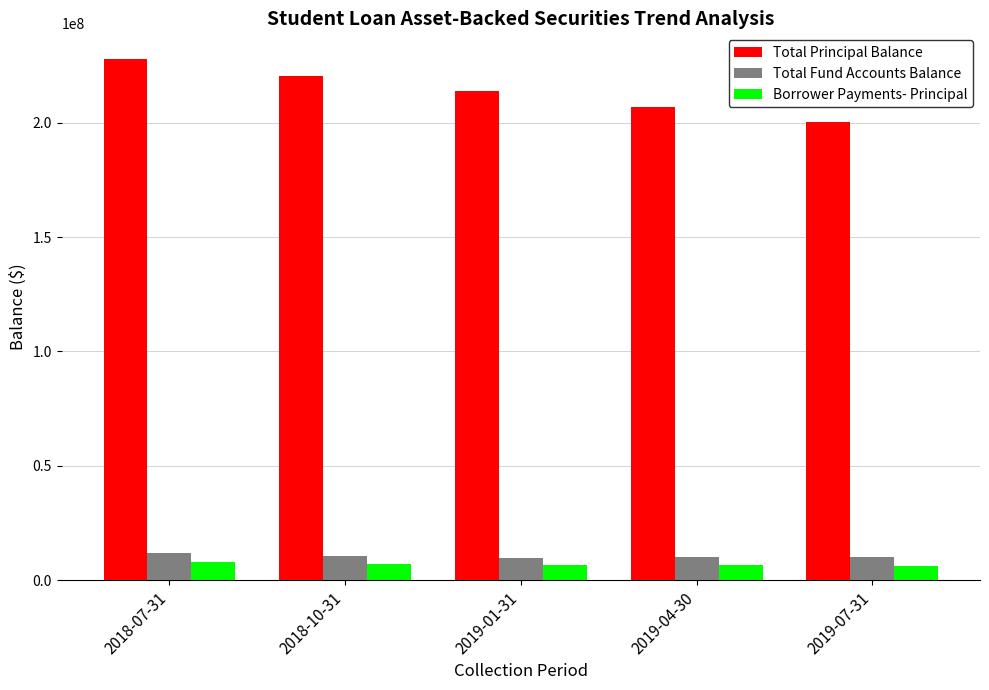

How many values in the Borrower Payments- Principal series exceed 6583051?

3